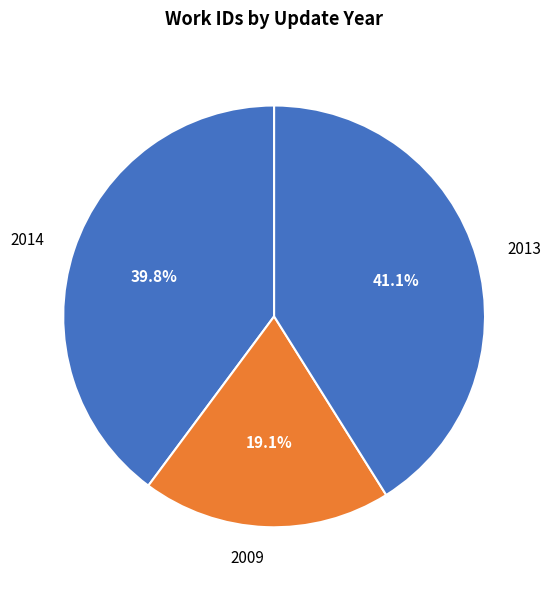

Between 2014 and 2013, which is larger?

2013